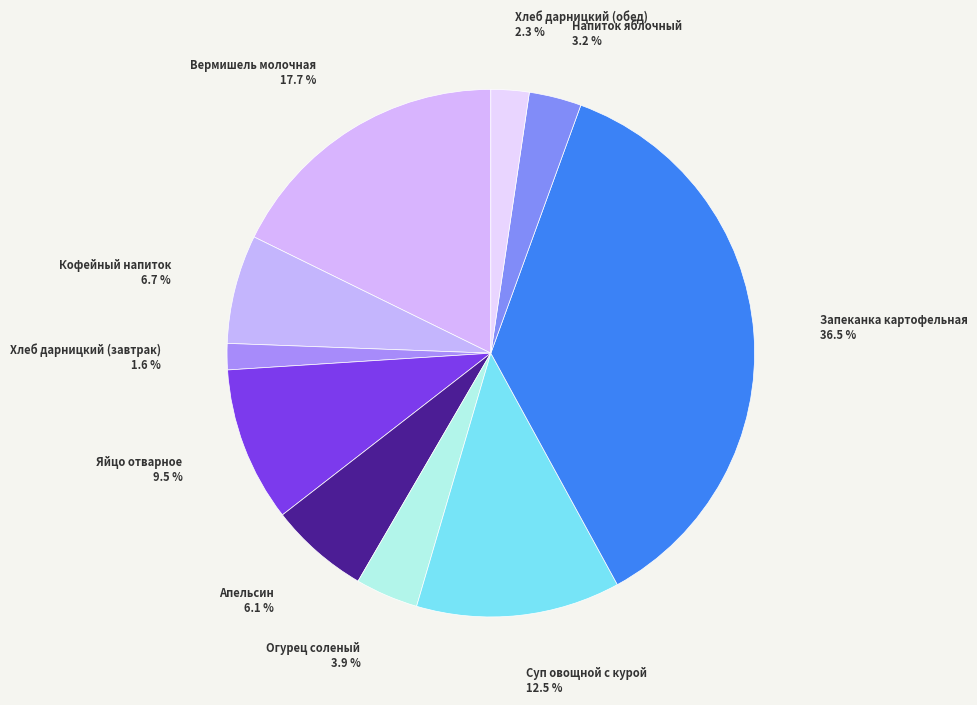

Which slice is the smallest?

Хлеб дарницкий (завтрак)